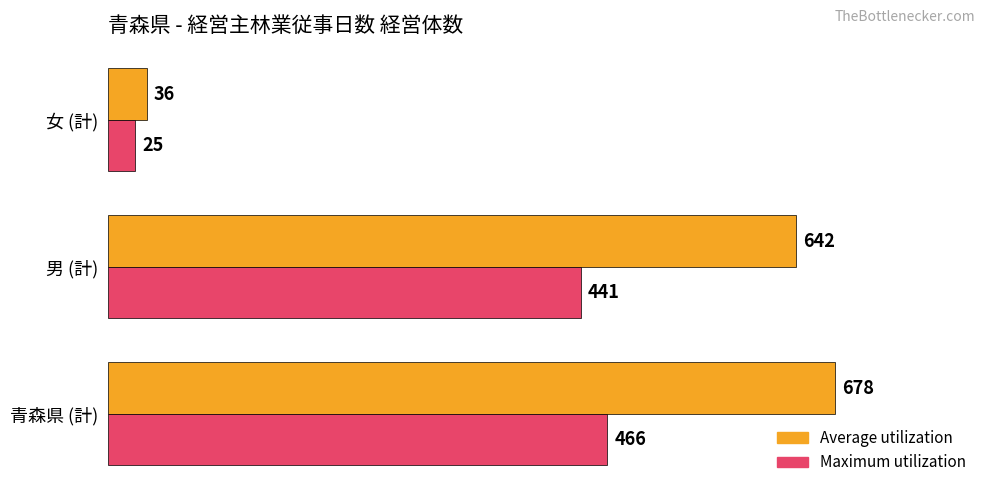

Count the number of data series in this chart.

2